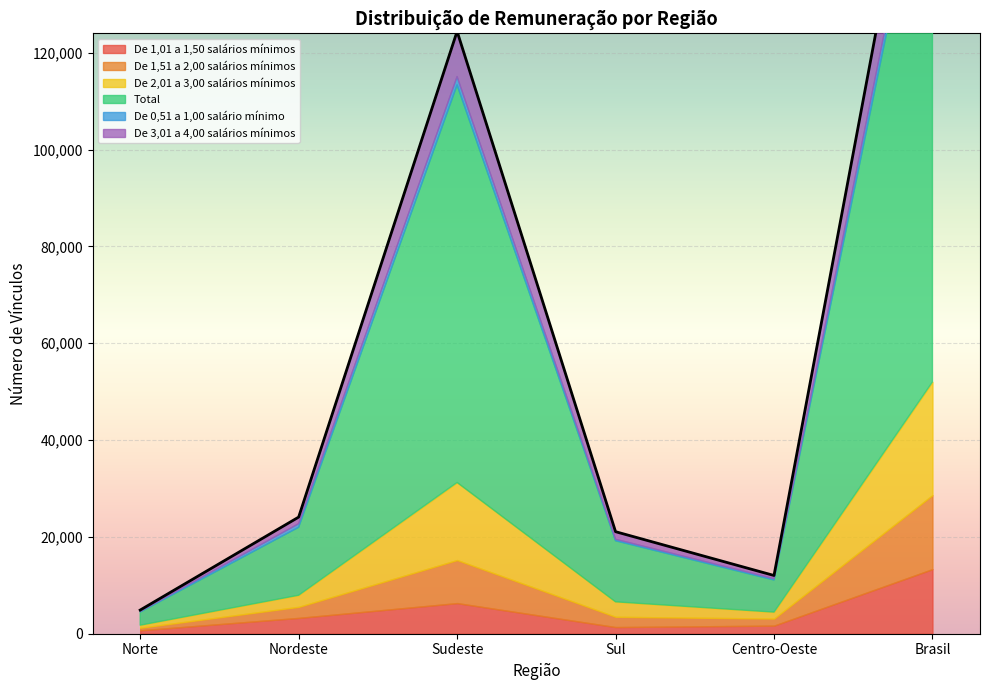

Where is the first local maximum for De 1,01 a 1,50 salários mínimos?

Sudeste